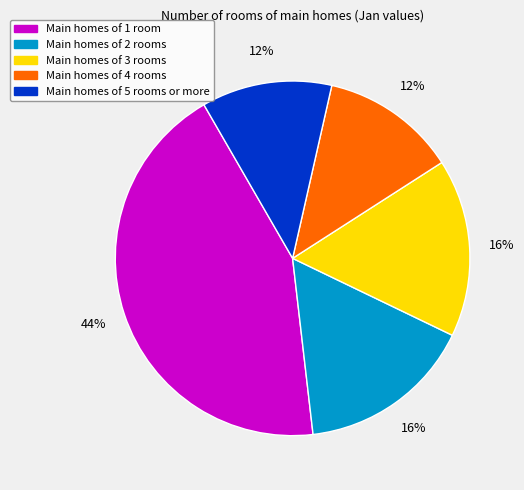

Does any single category account for the majority?

No